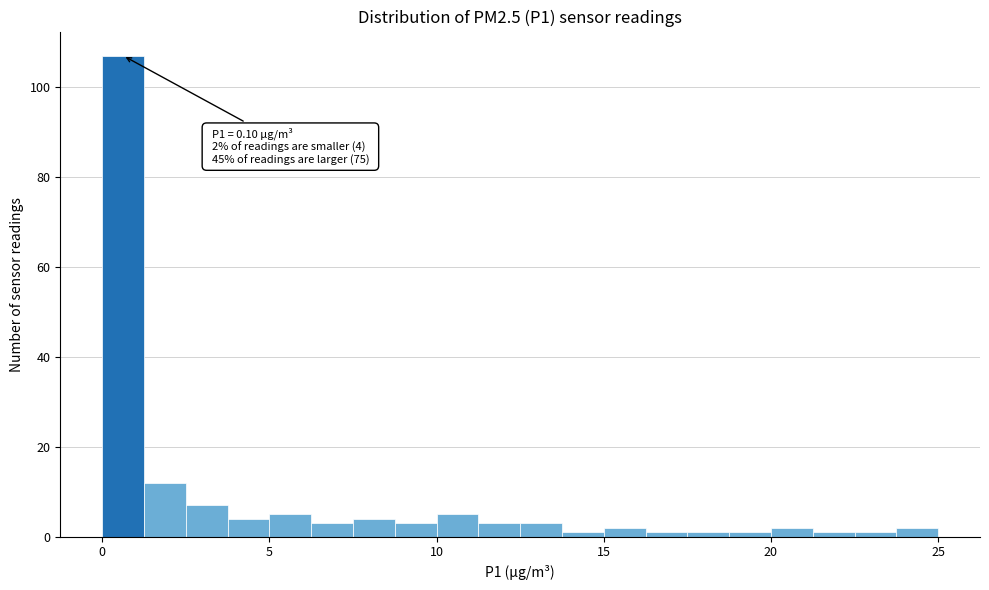

Read against the x-axis, roughly where is the centre of the tallest bar?

0.5